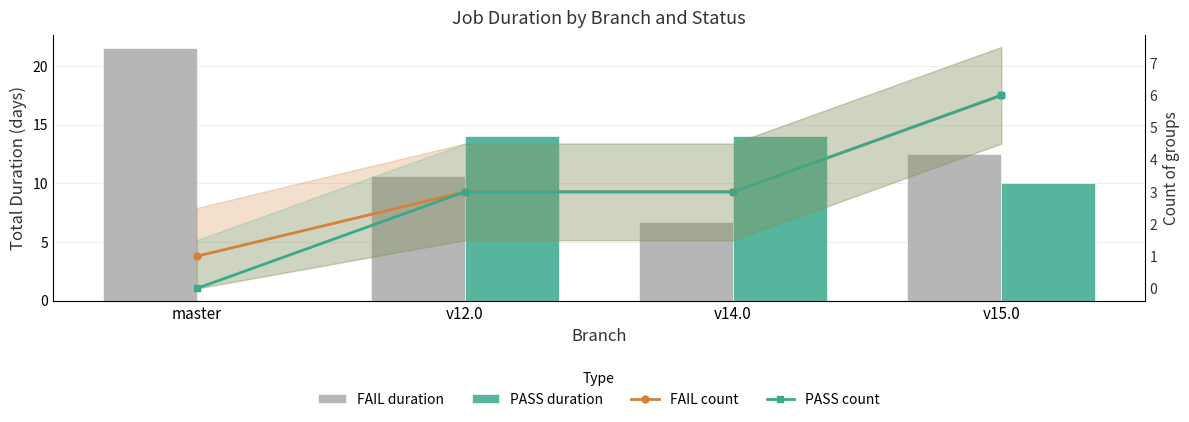

Is it true that PASS duration equals 18.5 at v12.0?

False